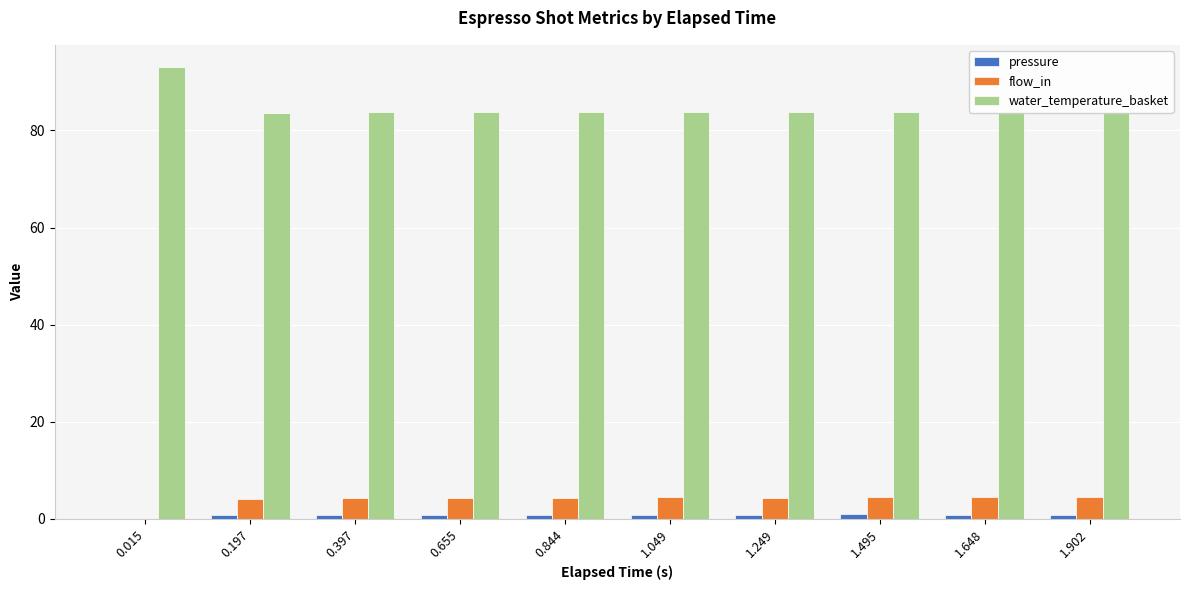

What is the maximum value shown in the chart?

93.0